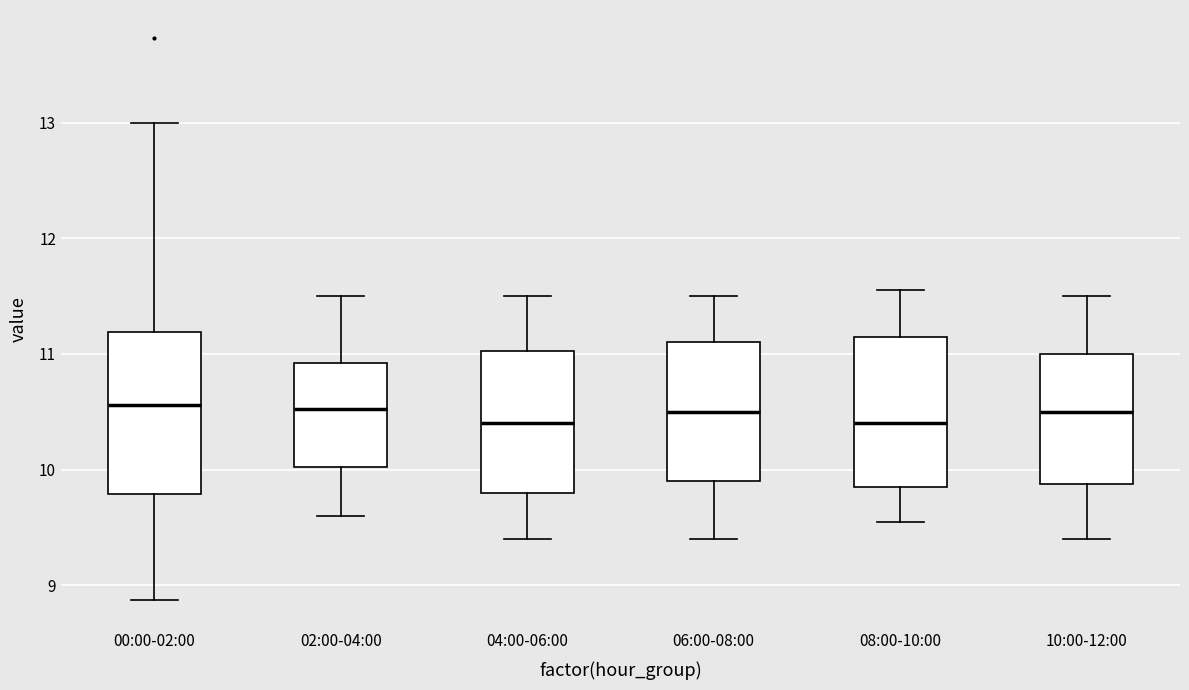

Where does the median line of the box for 10:00-12:00 sit on the y-axis? The values are not printed on the chart, so give them approximately, as read against the axis.

10.5